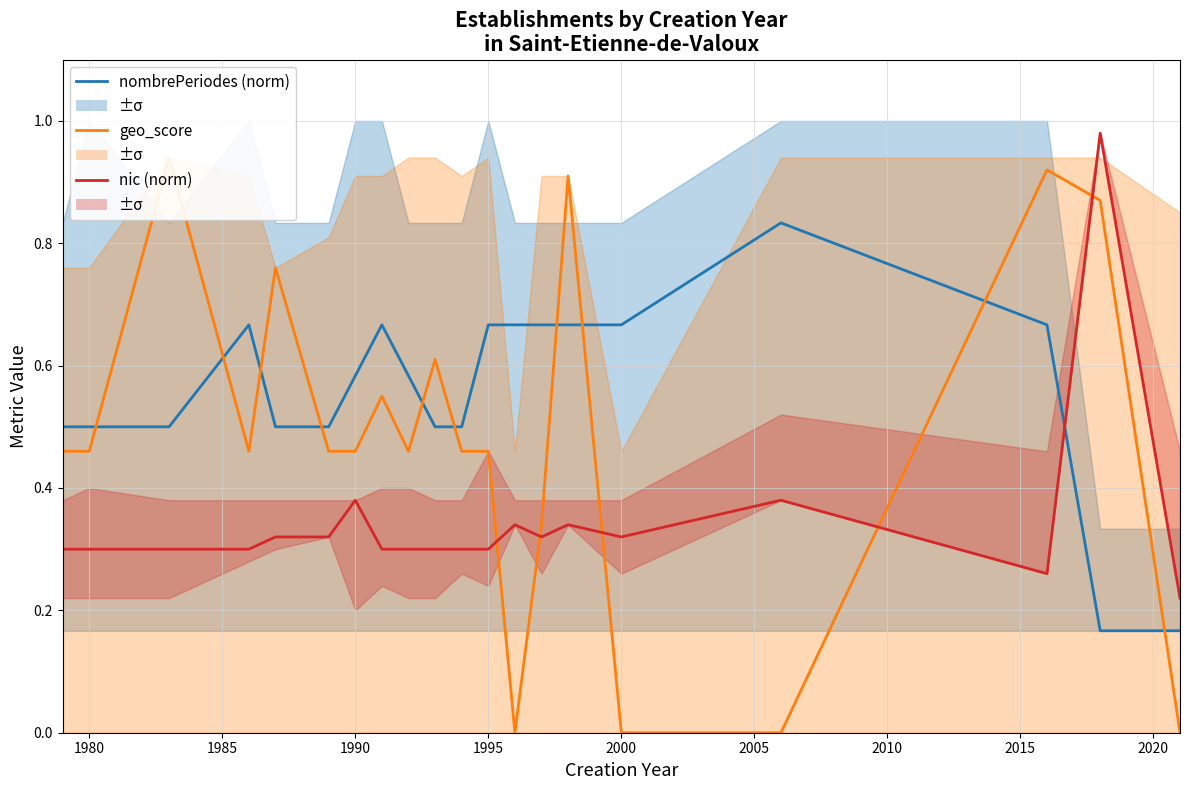

Is it true that geo_score equals 1.2 at 1995?

False